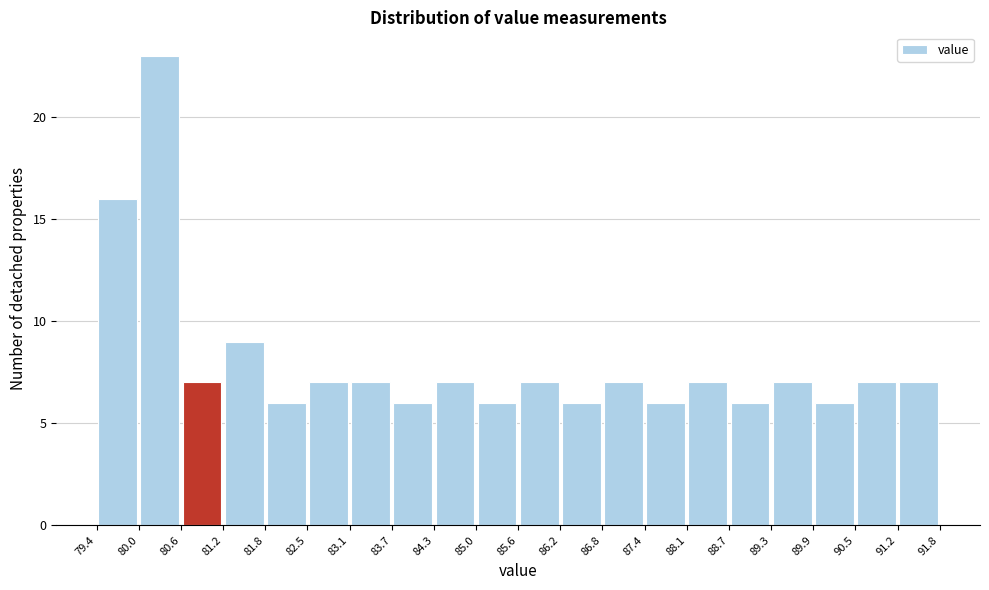

Which range on the x-axis has the tallest bar?

80.0 to 80.6